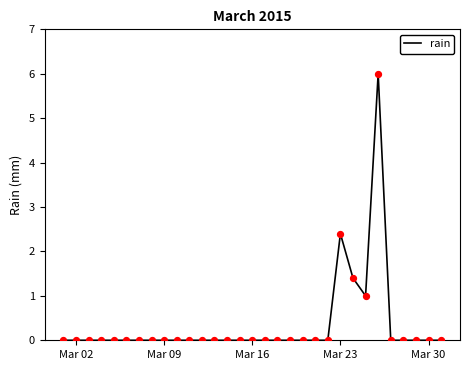

What is the difference between the maximum and minimum values?

6.0